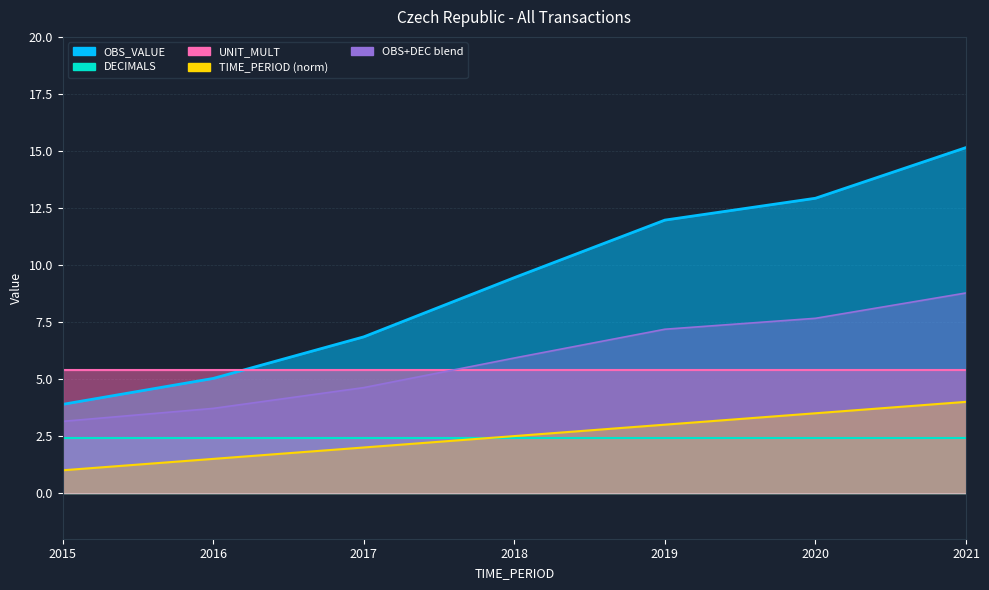

Which series changed the most between 2018 and 2020?

OBS_VALUE